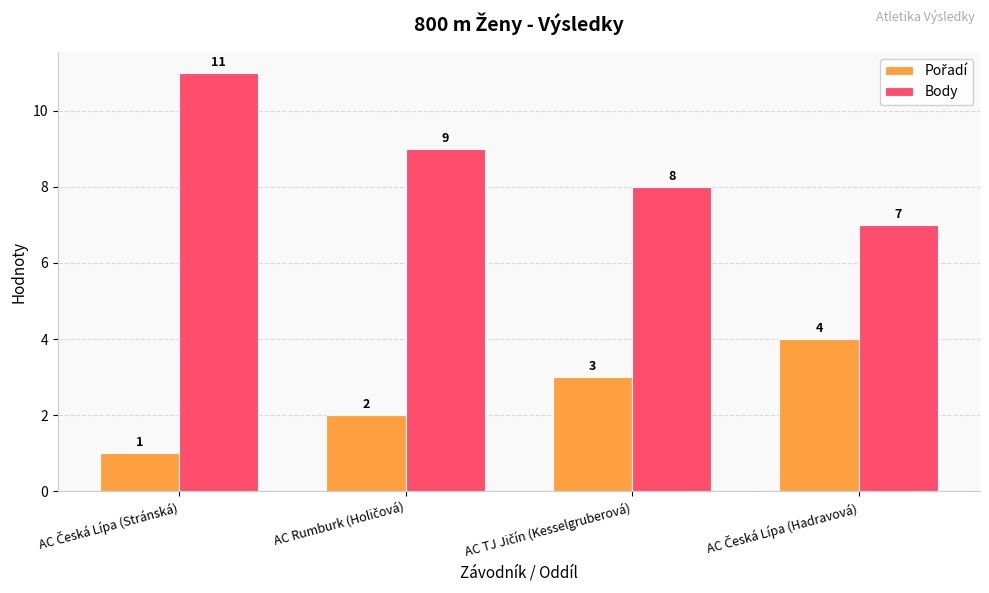

How many values in the Body series are below 9?

2